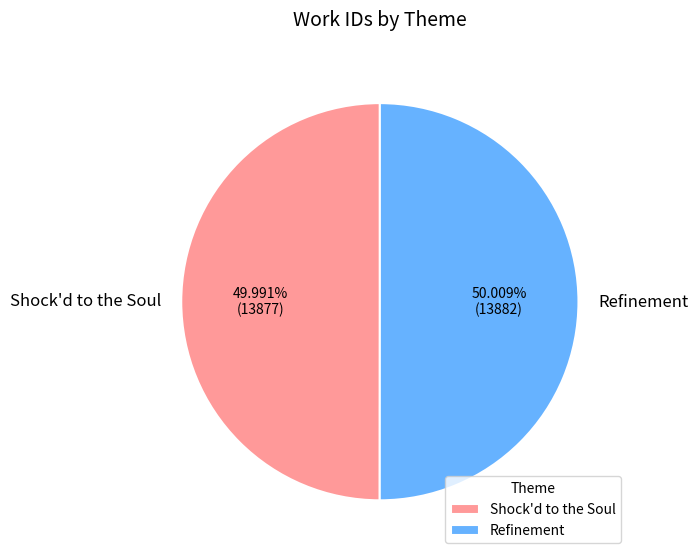

The Refinement slice represents 50% of the pie. True or false?

True